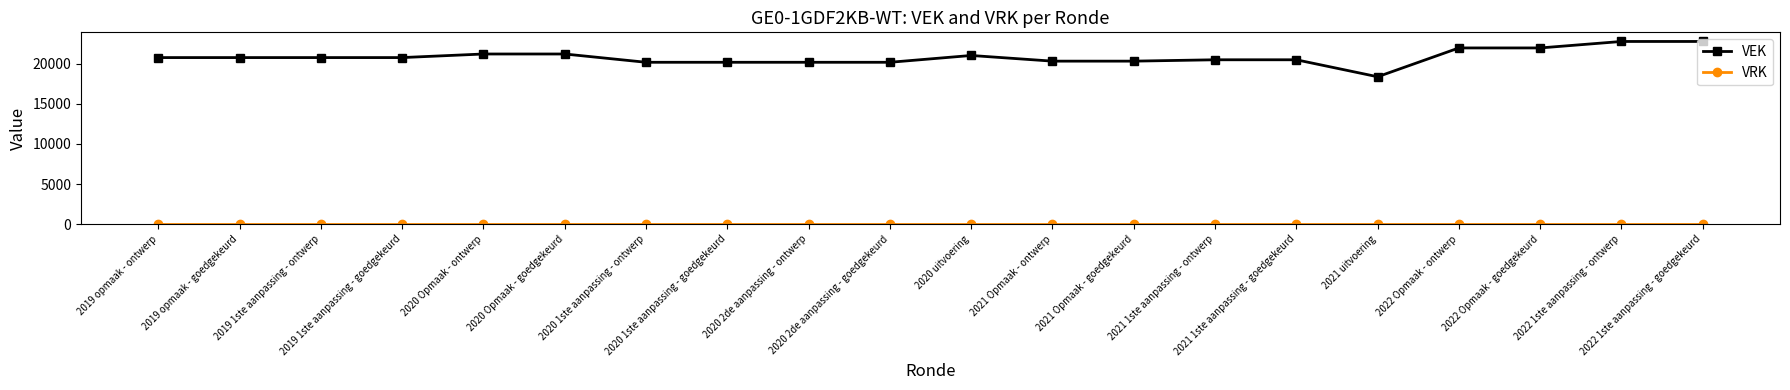

What value does the VEK series have at 2021 Opmaak - ontwerp, to the nearest 100?

20300